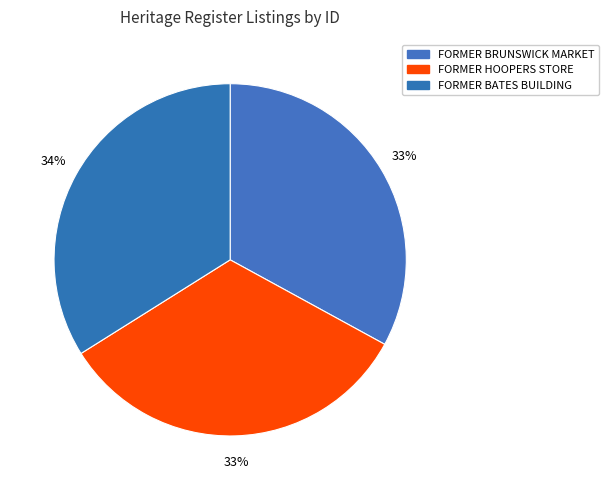

Does any single category account for the majority?

No